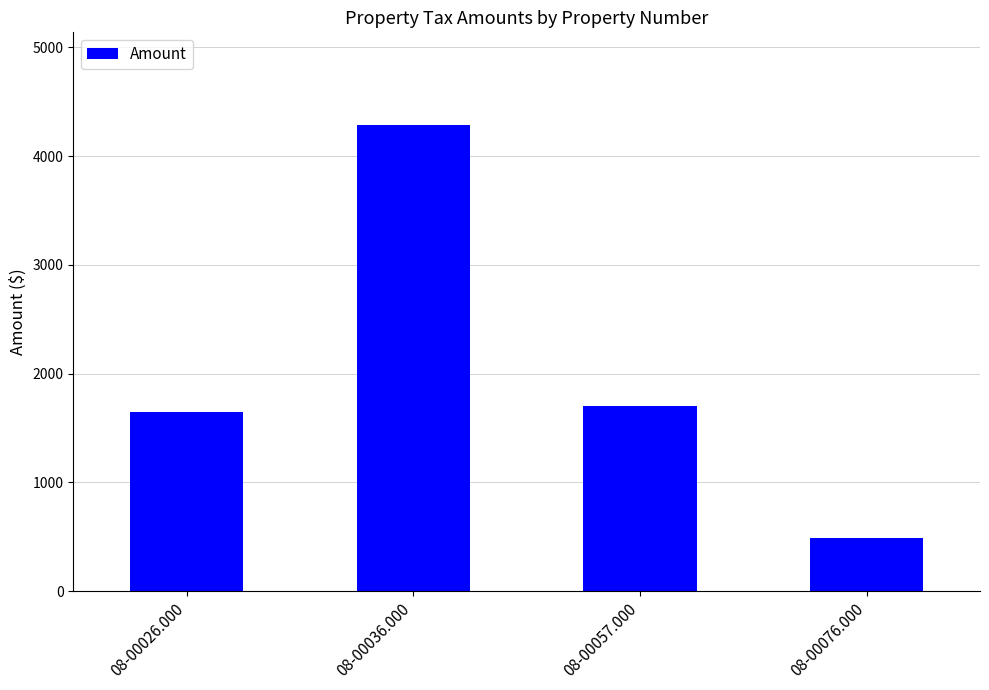

Which category has the highest value across all series?

08-00036.000